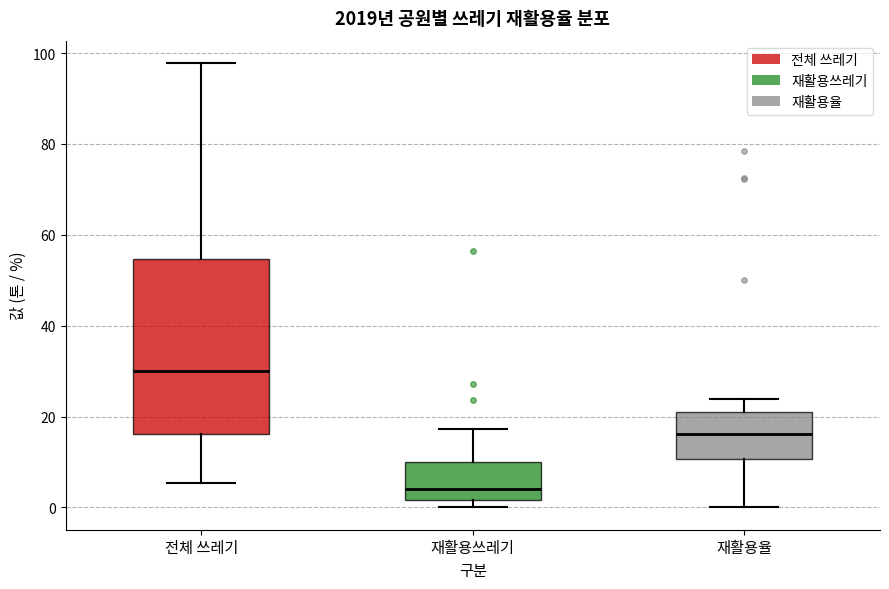

Reading left to right, transcribe this box plot: for each box, give where its median line is, the range the box spans, and where its two whiskers end, as read against the y-axis. The values are not printed on the chart, so give them approximately, as read against the axis.

전체 쓰레기: median 30, box 16 to 54, whiskers 6 to 98
재활용쓰레기: median 4, box 2 to 10, whiskers 0 to 18
재활용율: median 16, box 10 to 22, whiskers 0 to 24